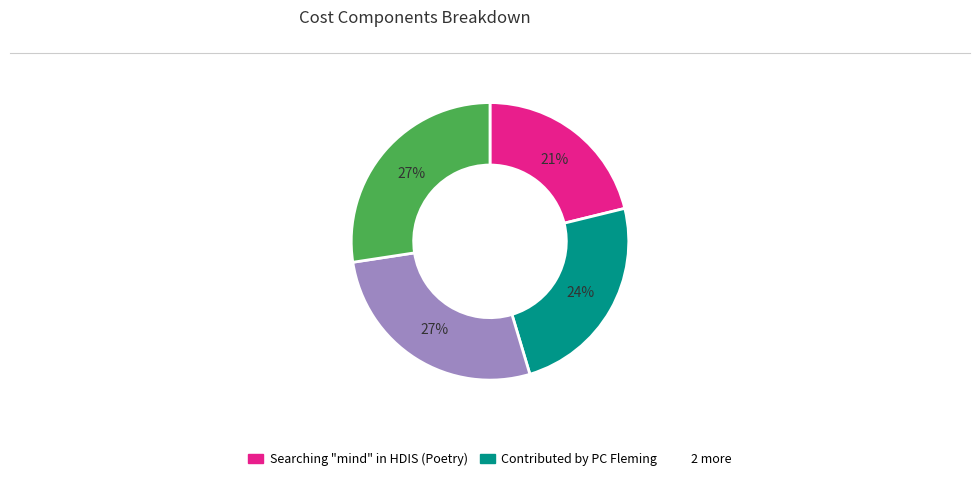

Is there any slice that represents more than half of the pie?

No